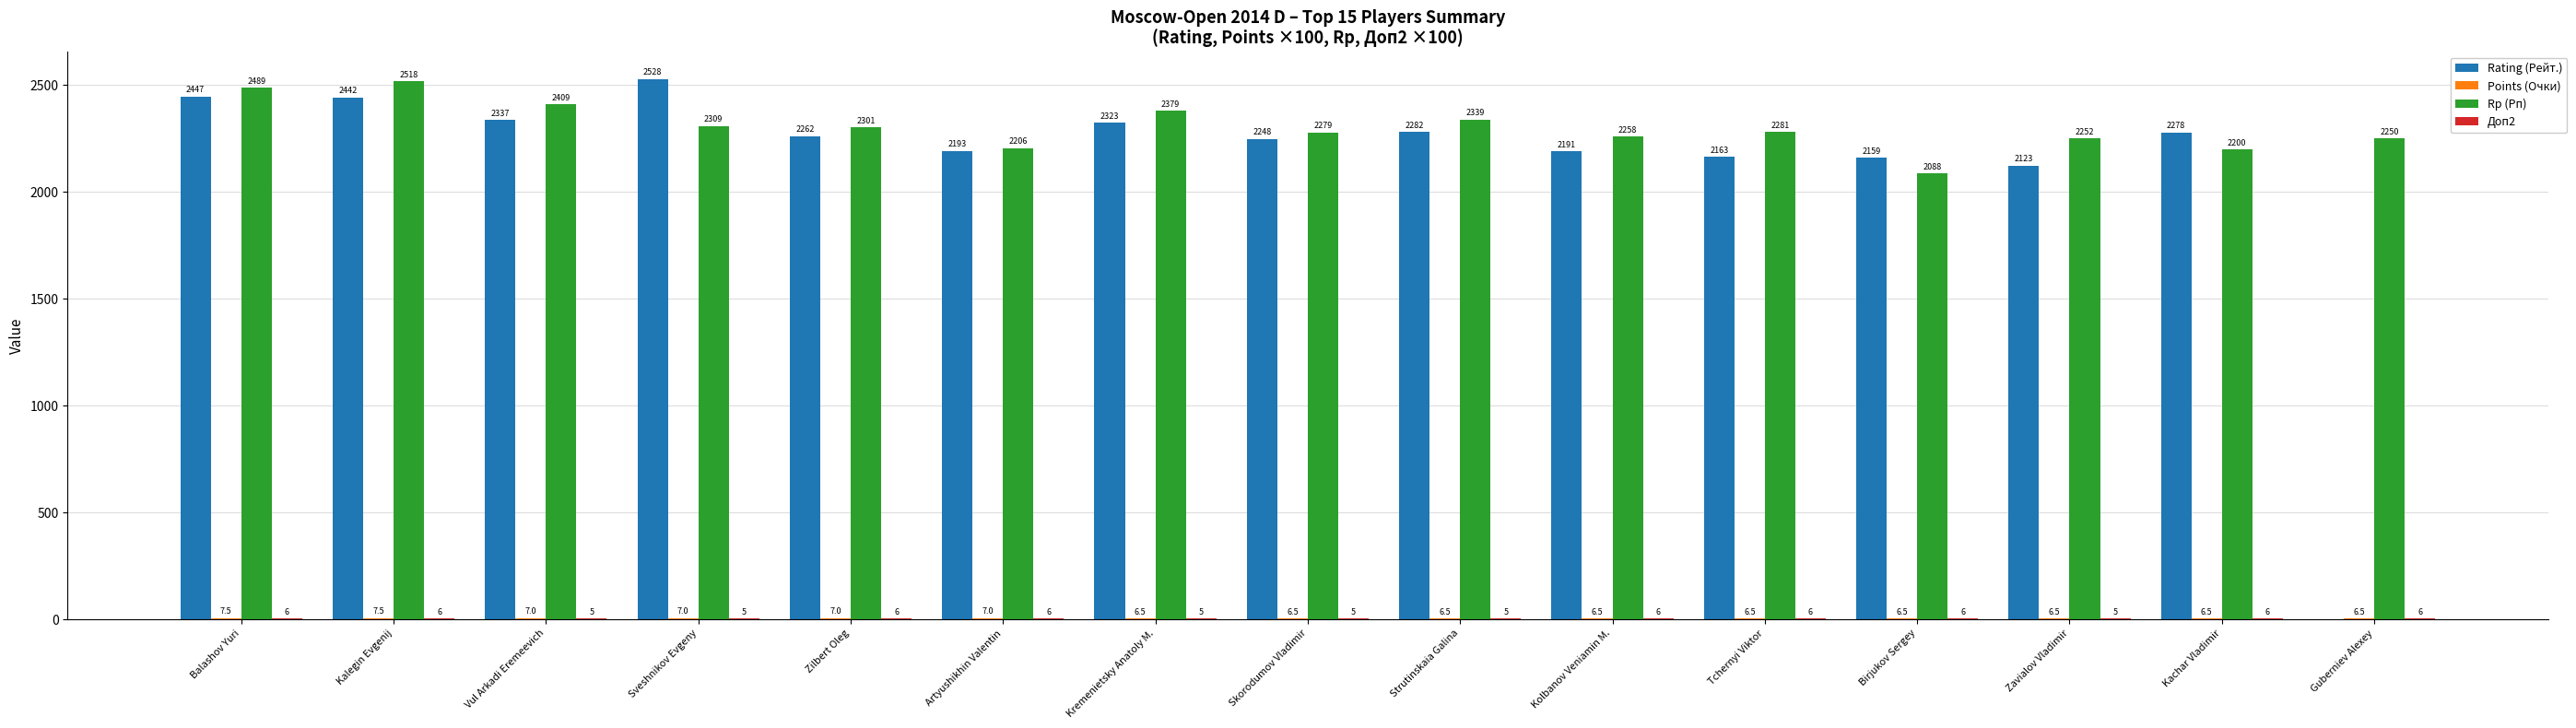

Where is Rp (Рп) nearest to the value 2303?

Zilbert Oleg